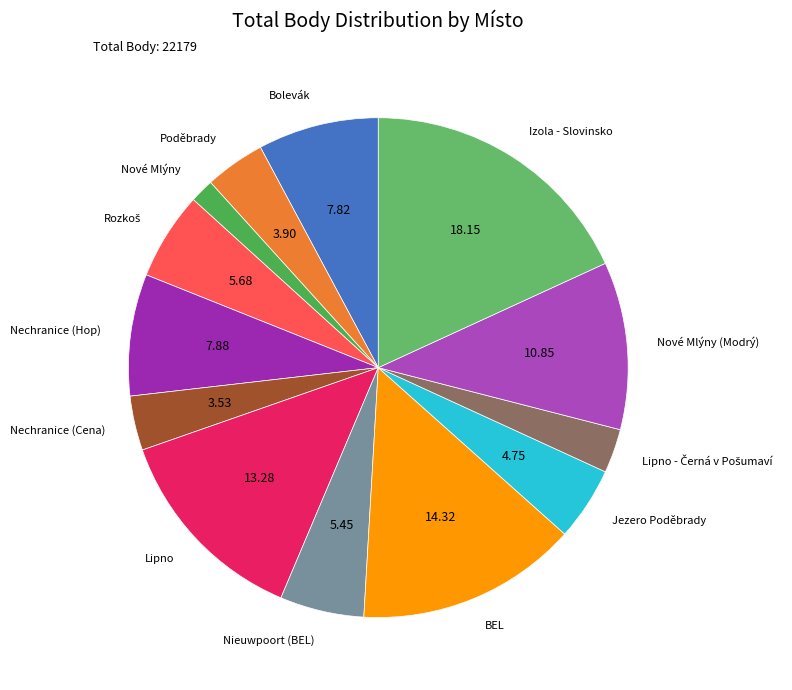

Does any single category account for the majority?

No